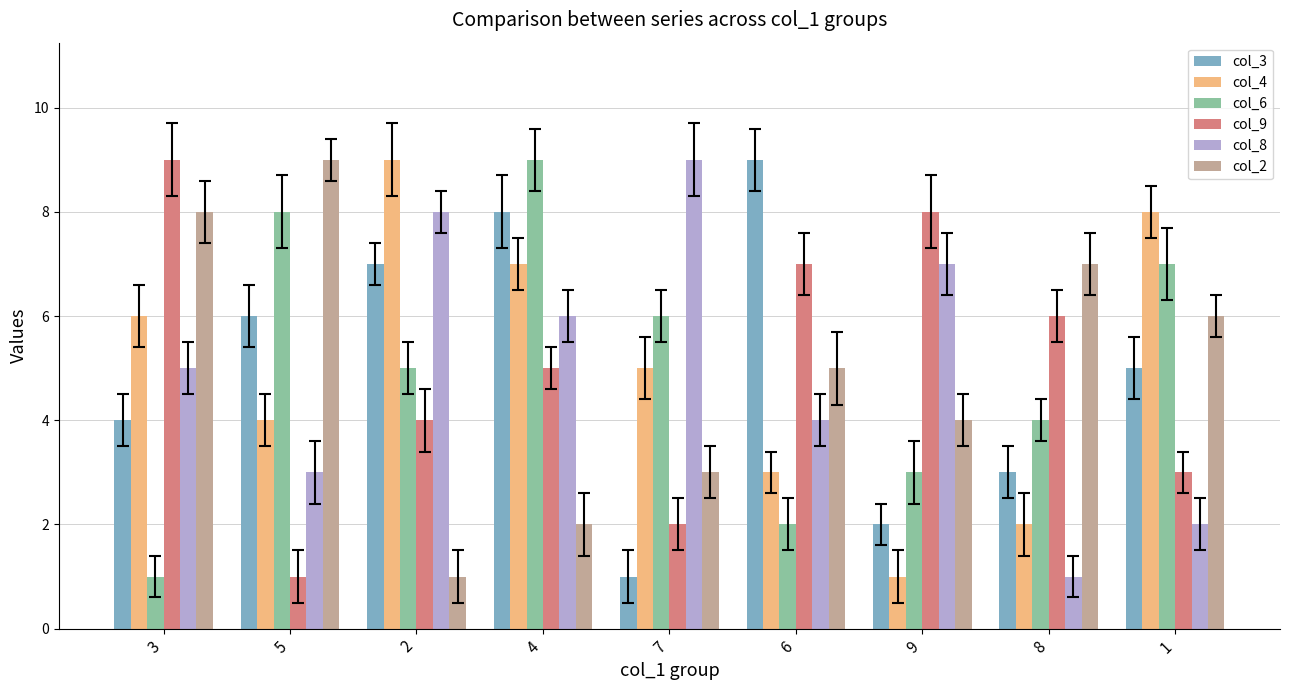

What is the value of the col_9 bar at the 6th from the left?

7